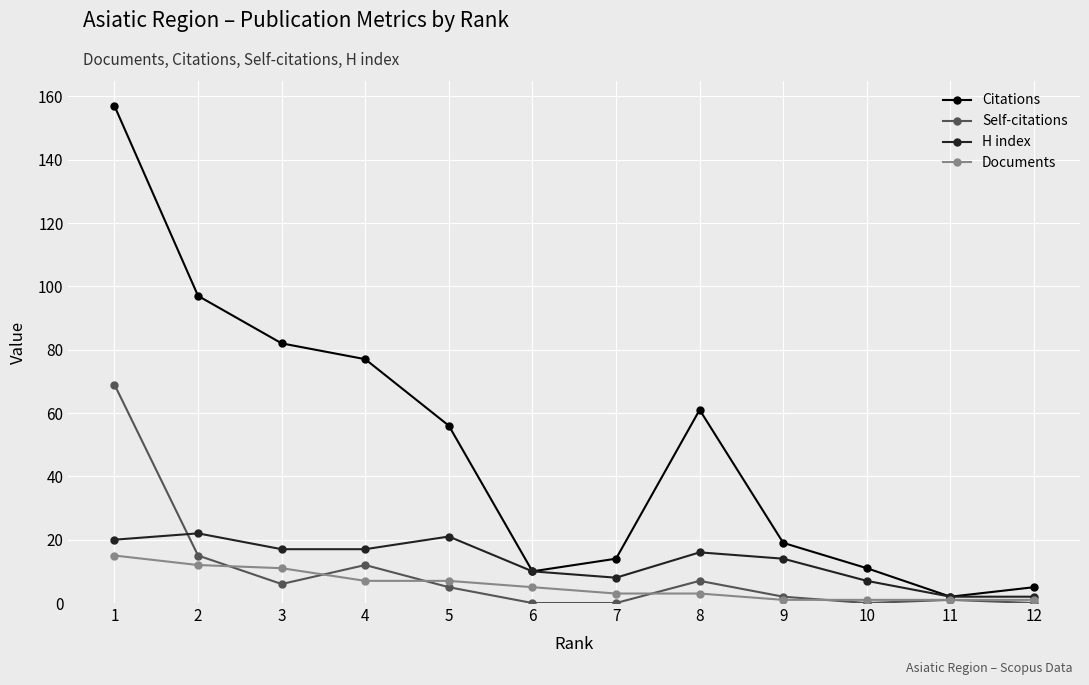

True or false: Citations has more than 1 points higher than both neighbors.

False